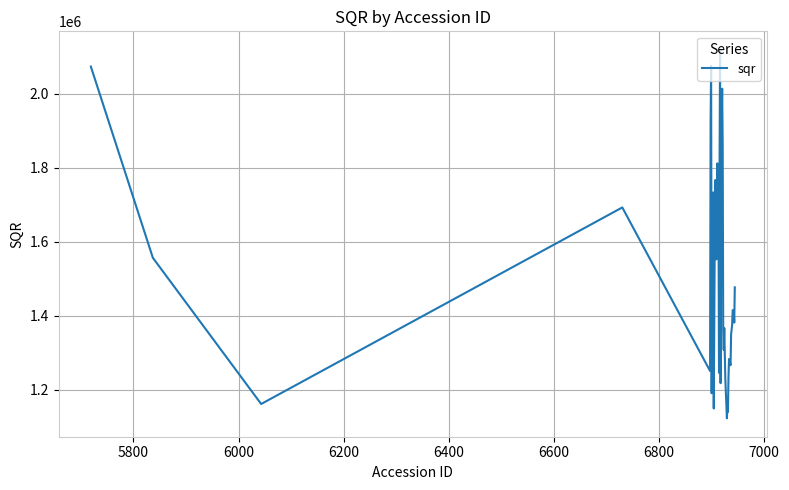

What is the greatest value displayed?

2118776.6